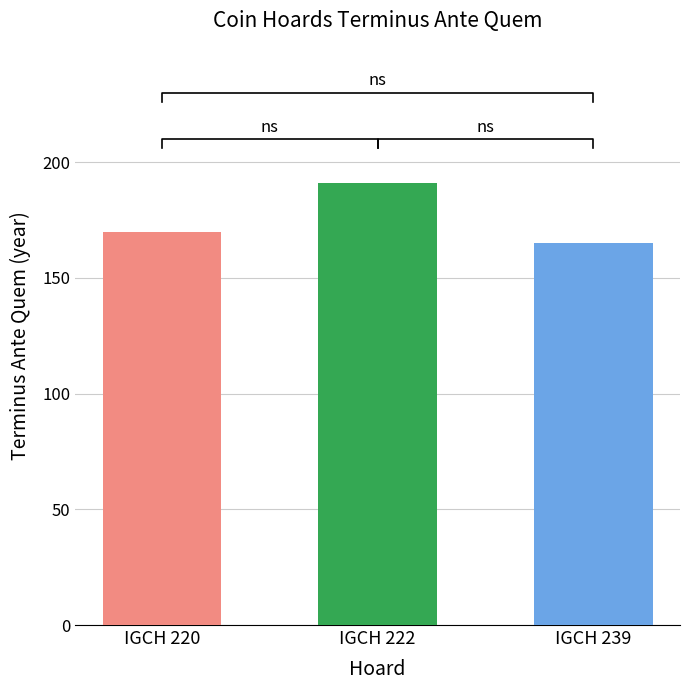

What is the difference between the values at IGCH 222 and IGCH 239?

26